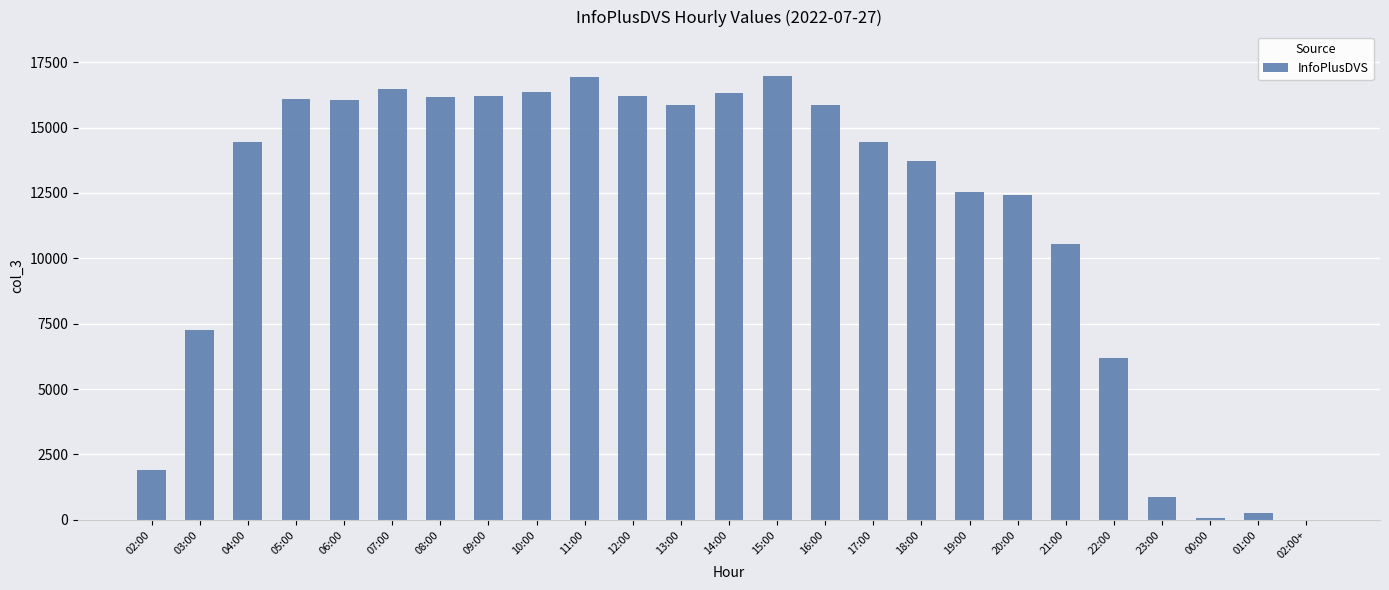

True or false: the data shows 25625 at 12:00.

False